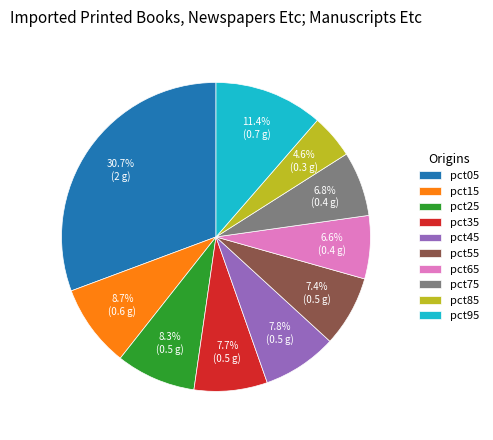

Count the number of slices in the pie.

10